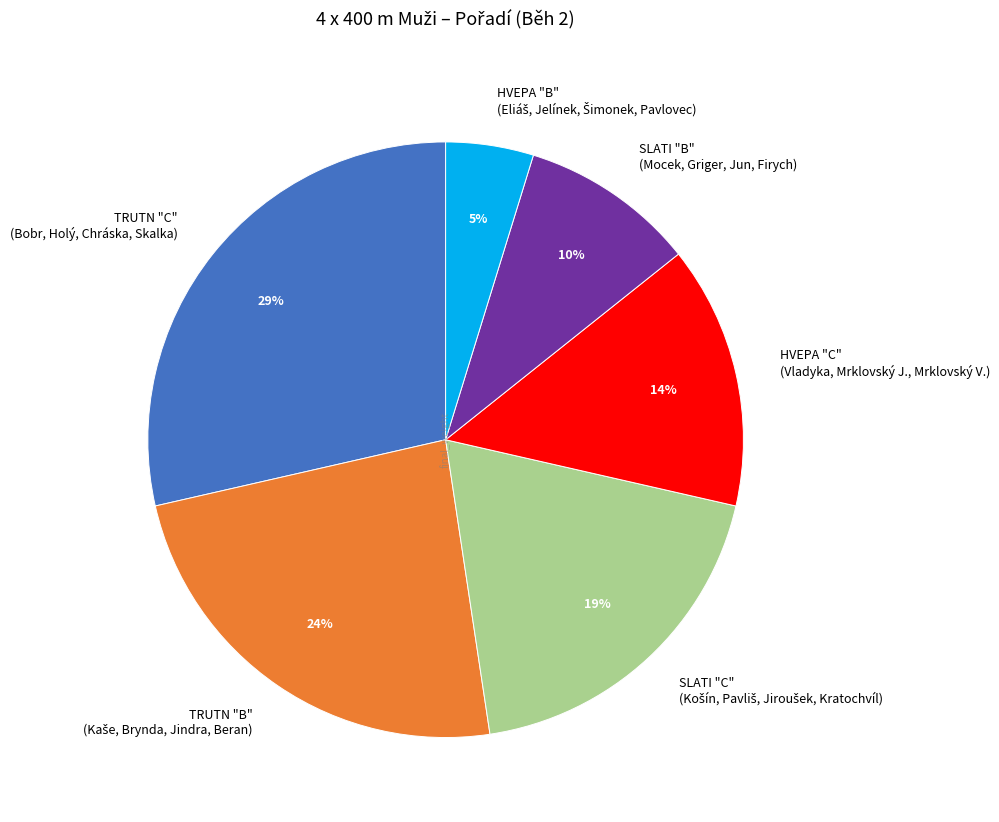

Is it true that HVEPA "C" (Vladyka, Mrklovský J., Mrklovský V.) is 5% of the pie?

False